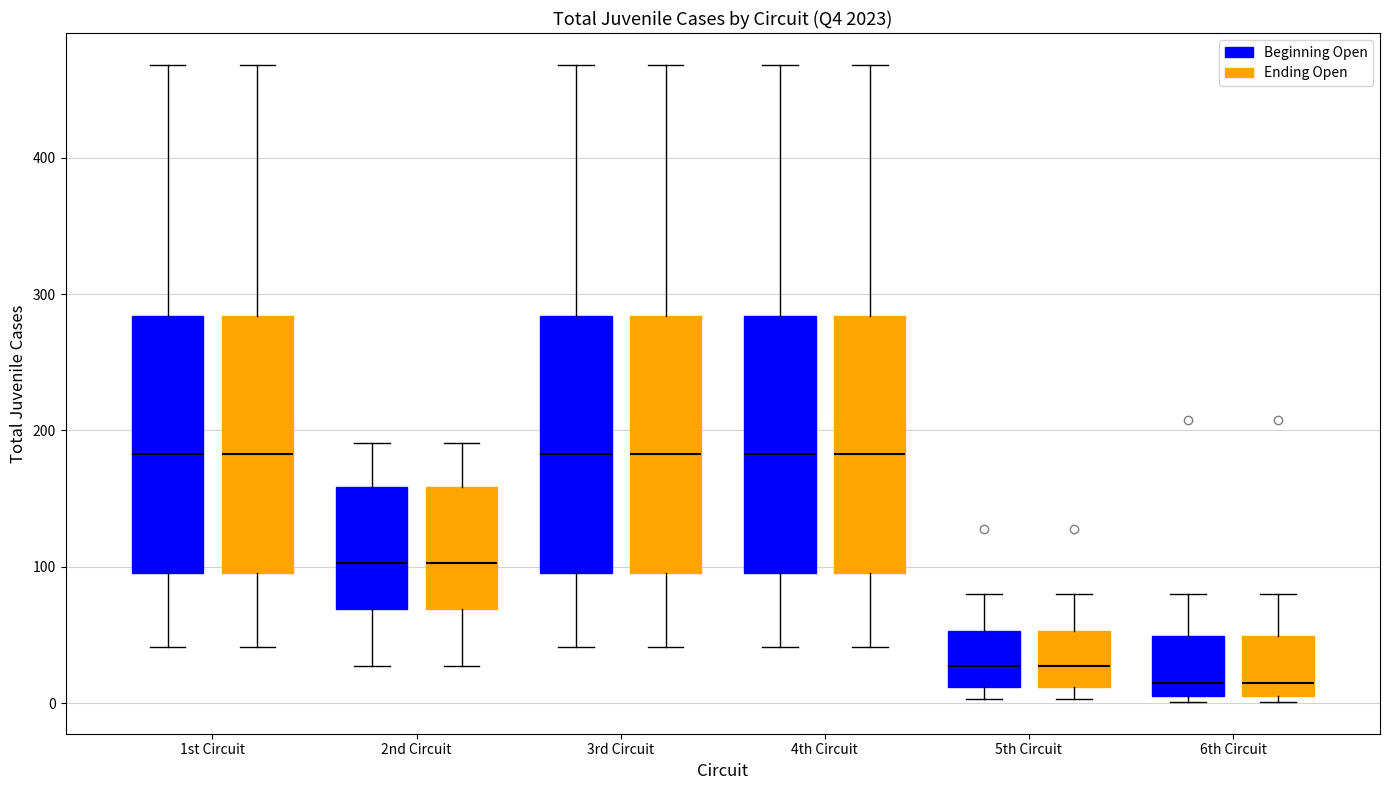

Reading left to right, transcribe this box plot: for each box, give where its median line is, the range the box spans, and where its two whiskers end, as read against the y-axis. The values are not printed on the chart, so give them approximately, as read against the axis.

1st Circuit (Beginning Open): median 180, box 100 to 280, whiskers 40 to 470
1st Circuit (Ending Open): median 180, box 100 to 280, whiskers 40 to 470
2nd Circuit (Beginning Open): median 100, box 70 to 160, whiskers 30 to 190
2nd Circuit (Ending Open): median 100, box 70 to 160, whiskers 30 to 190
3rd Circuit (Beginning Open): median 180, box 100 to 280, whiskers 40 to 470
3rd Circuit (Ending Open): median 180, box 100 to 280, whiskers 40 to 470
4th Circuit (Beginning Open): median 180, box 100 to 280, whiskers 40 to 470
4th Circuit (Ending Open): median 180, box 100 to 280, whiskers 40 to 470
5th Circuit (Beginning Open): median 30, box 10 to 50, whiskers 0 to 80
5th Circuit (Ending Open): median 30, box 10 to 50, whiskers 0 to 80
6th Circuit (Beginning Open): median 10 (just above the box's lower edge), box 10 to 50, whiskers 0 to 80
6th Circuit (Ending Open): median 10 (just above the box's lower edge), box 10 to 50, whiskers 0 to 80